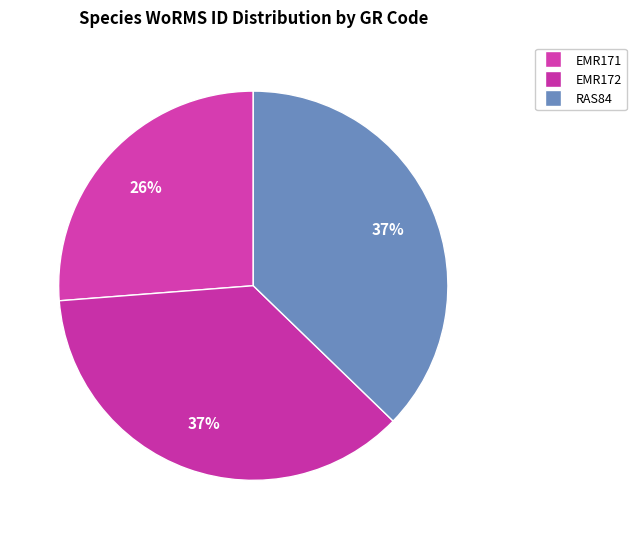

What percentage do RAS84 and EMR172 together represent?

73.8%